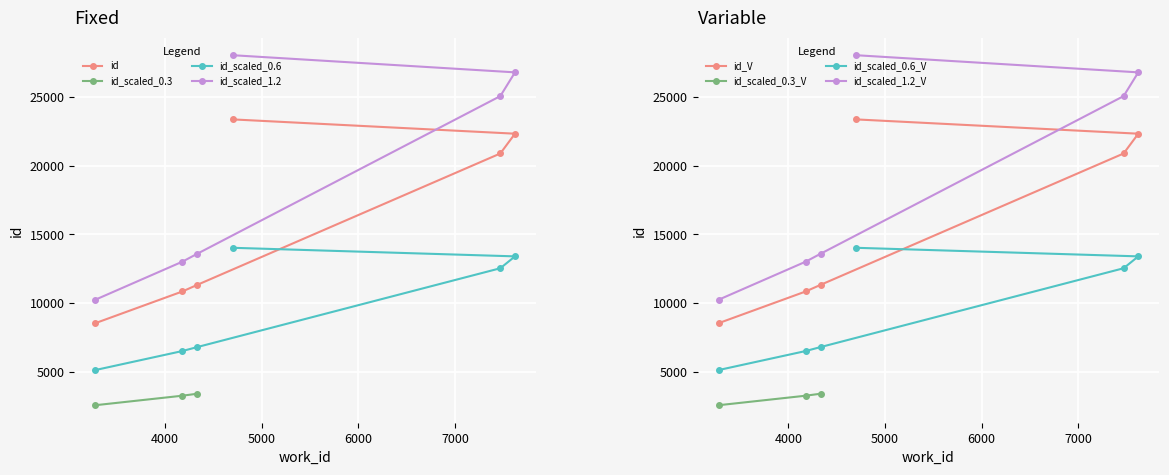

What is the sum of all values?

97335